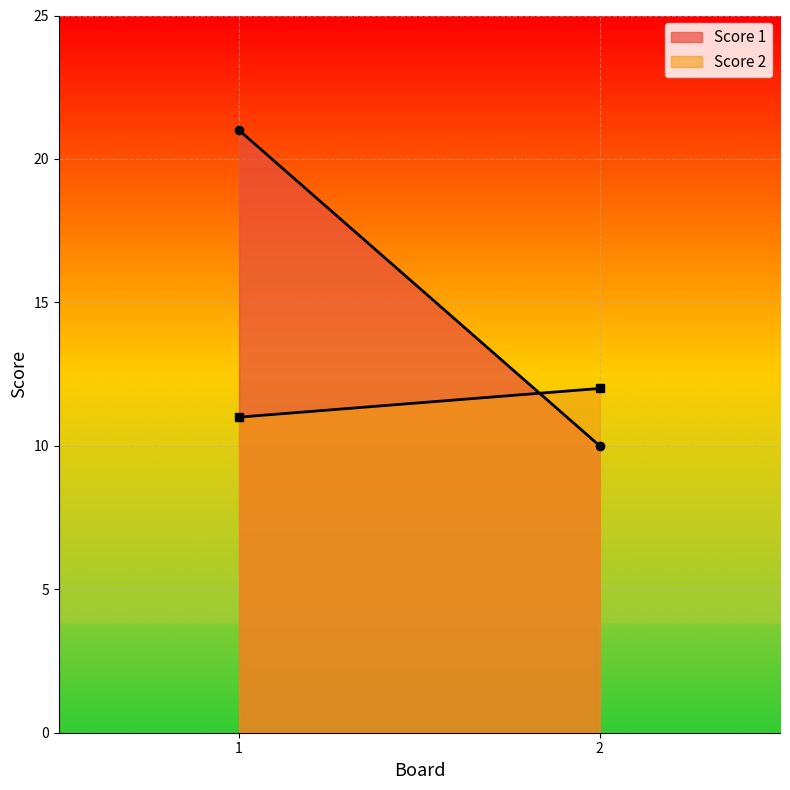

What is the value of the Score 1 point at the 1st from the left?

21